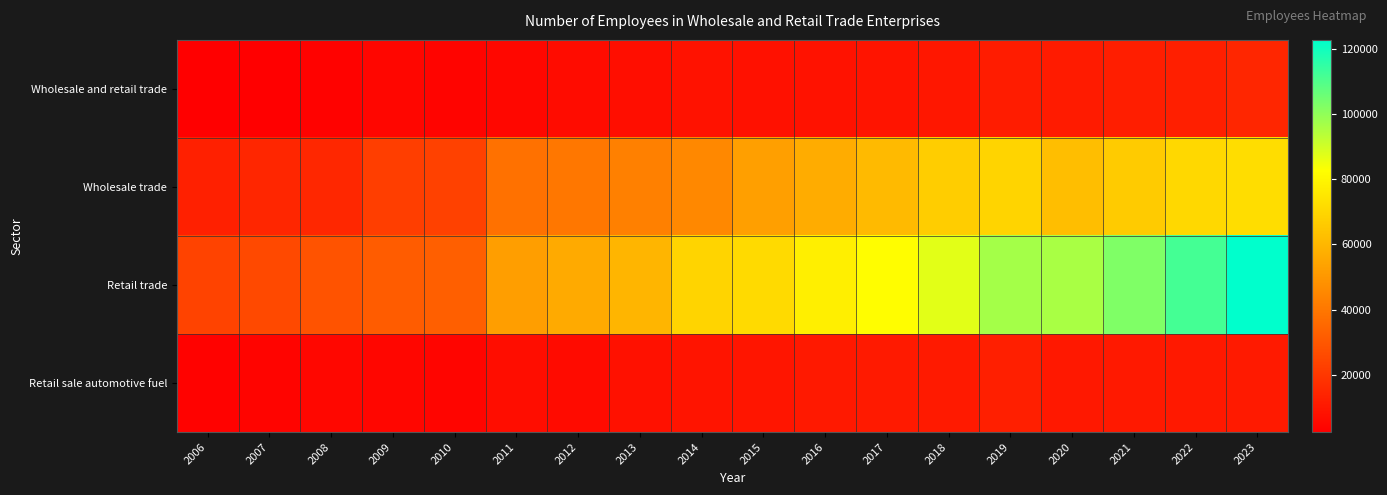

Which series has the largest range (max minus min)?

Retail trade